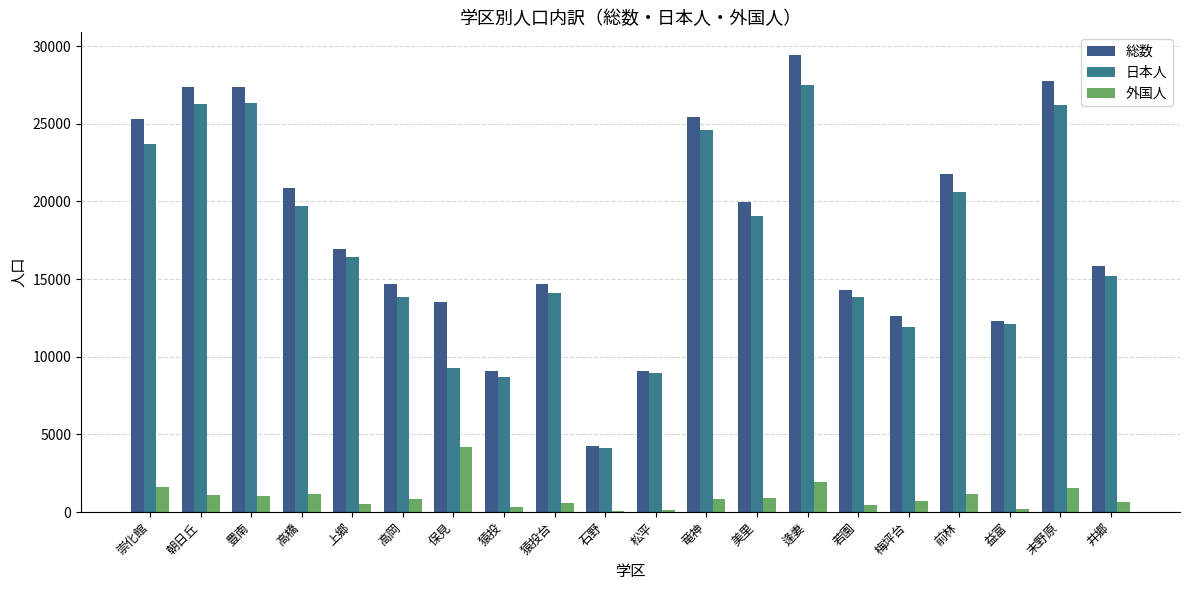

At which label is 外国人 closest to 2145?

逢妻